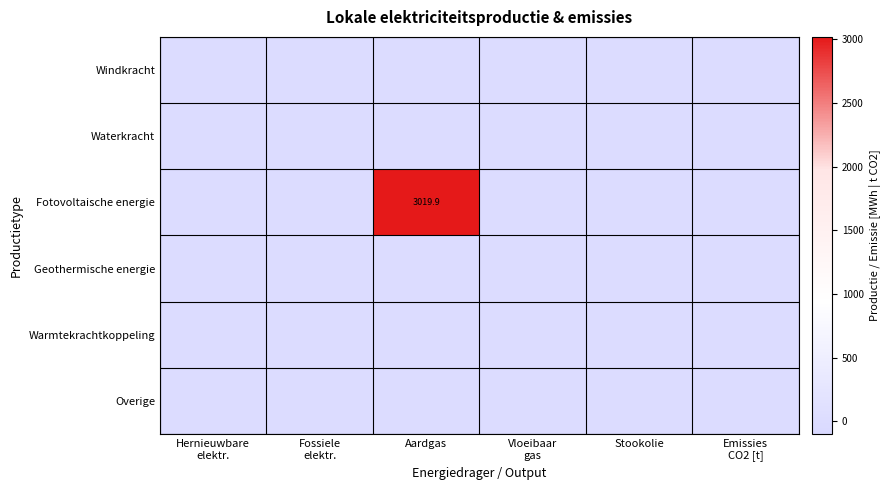

Which category has the lowest value in the Waterkracht series?

Hernieuwbare elektr.